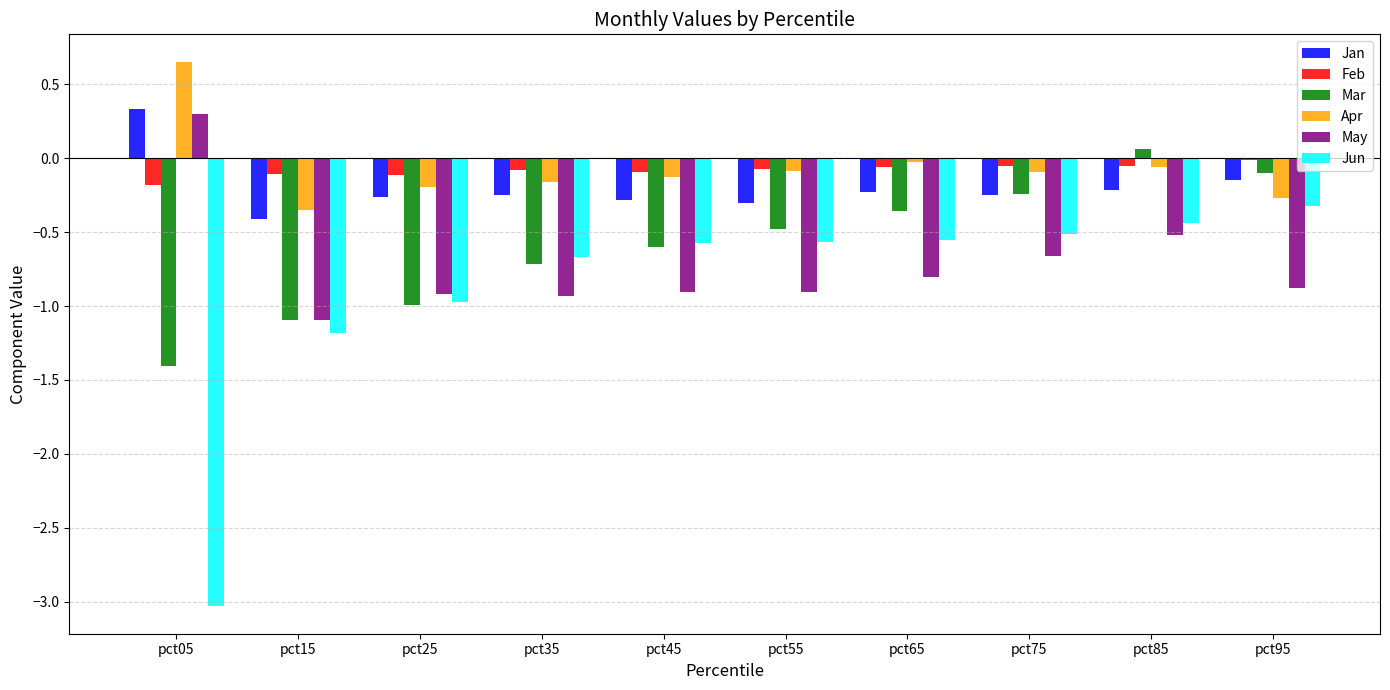

The Jan series shows -0.3 at pct55. True or false?

True